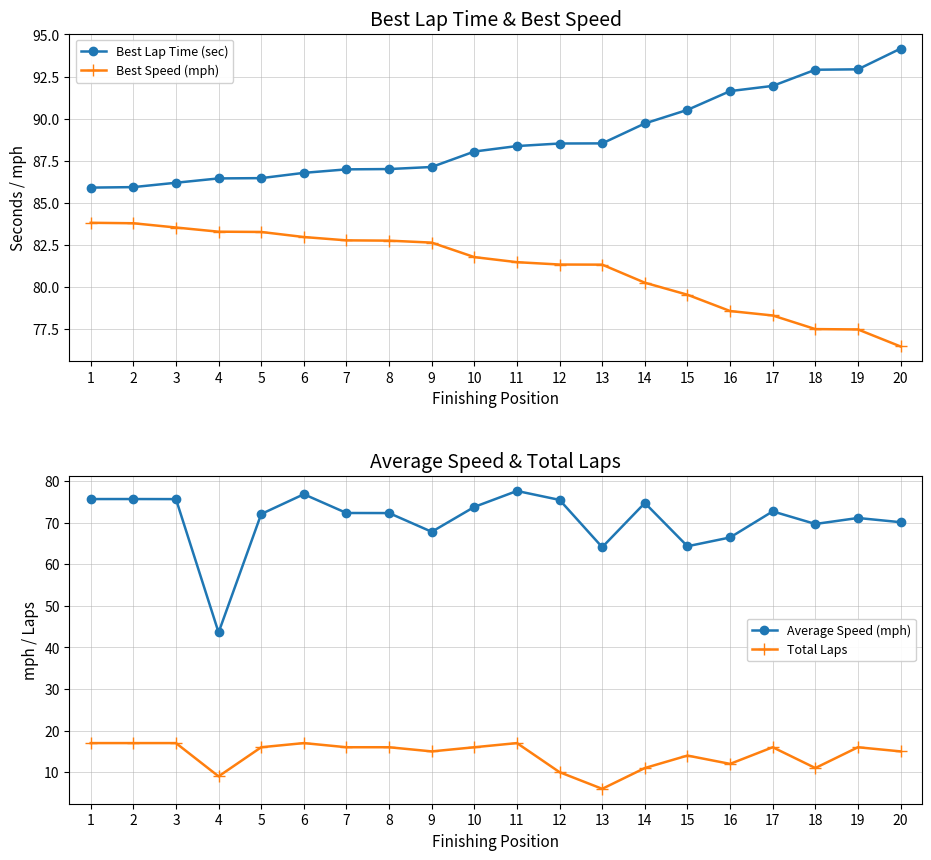

Reading left to right, list all the values displayed in this chart.

Best Lap Time (sec): 1=85.9	2=85.9	3=86.2	4=86.5	5=86.5	6=86.8	7=87.0	8=87.0	9=87.1	10=88.0	11=88.4	12=88.5	13=88.5	14=89.7	15=90.5	16=91.6	17=91.9	18=92.9	19=92.9	20=94.2
Best Speed (mph): 1=83.8	2=83.8	3=83.5	4=83.3	5=83.3	6=83.0	7=82.8	8=82.8	9=82.6	10=81.8	11=81.5	12=81.3	13=81.3	14=80.3	15=79.5	16=78.6	17=78.3	18=77.5	19=77.5	20=76.5
Average Speed (mph): 1=75.7	2=75.7	3=75.7	4=43.6	5=72.1	6=76.8	7=72.3	8=72.3	9=67.8	10=73.8	11=77.6	12=75.5	13=64.1	14=74.7	15=64.3	16=66.4	17=72.7	18=69.7	19=71.1	20=70.1
Total Laps: 1=17.0	2=17.0	3=17.0	4=9.0	5=16.0	6=17.0	7=16.0	8=16.0	9=15.0	10=16.0	11=17.0	12=10.0	13=6.0	14=11.0	15=14.0	16=12.0	17=16.0	18=11.0	19=16.0	20=15.0